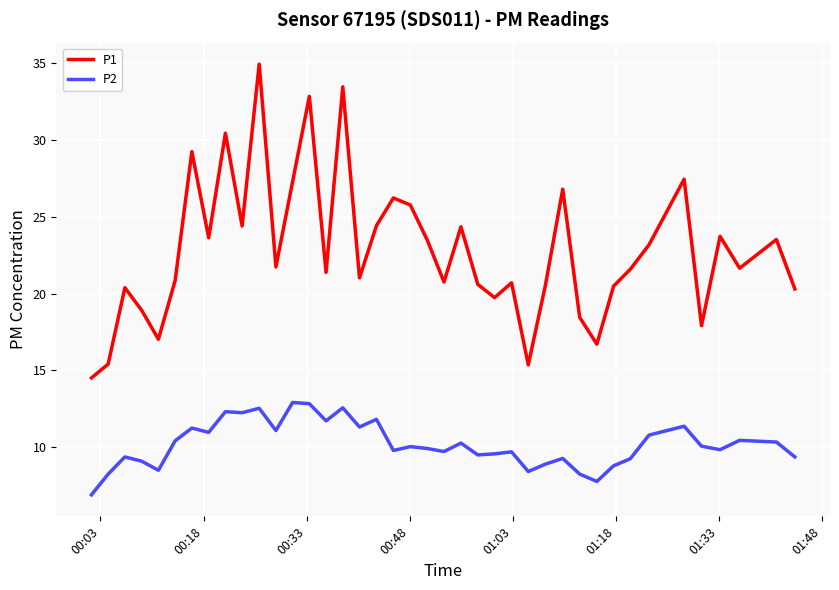

What is the lowest value of the P1 series?

14.5